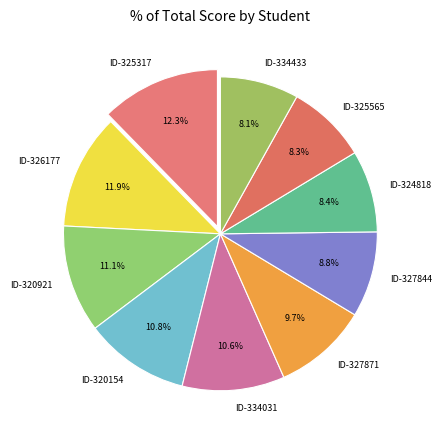

How many segments does this pie chart have?

10